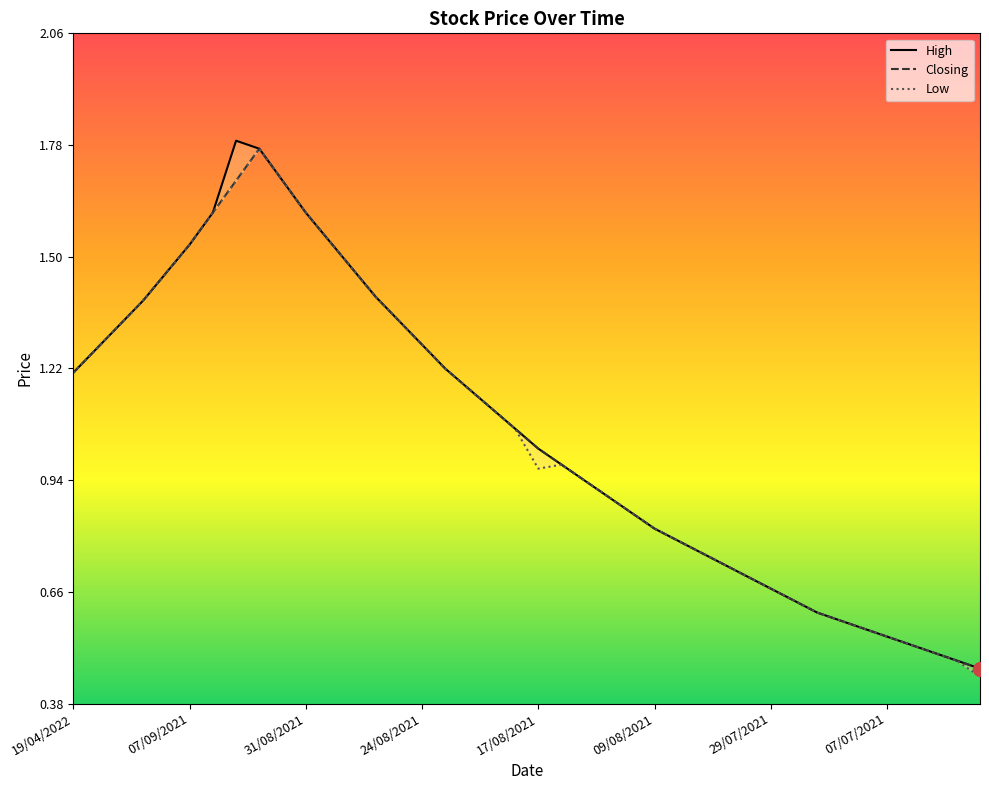

What is the value of the High point at the 14th from the left?

1.4